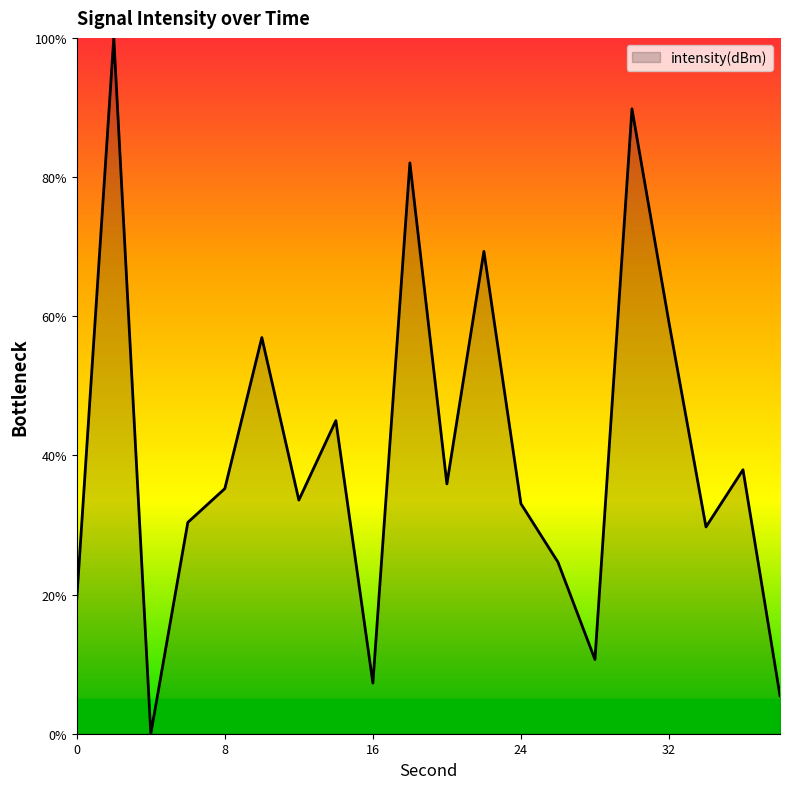

How many distinct data groups are displayed?

1